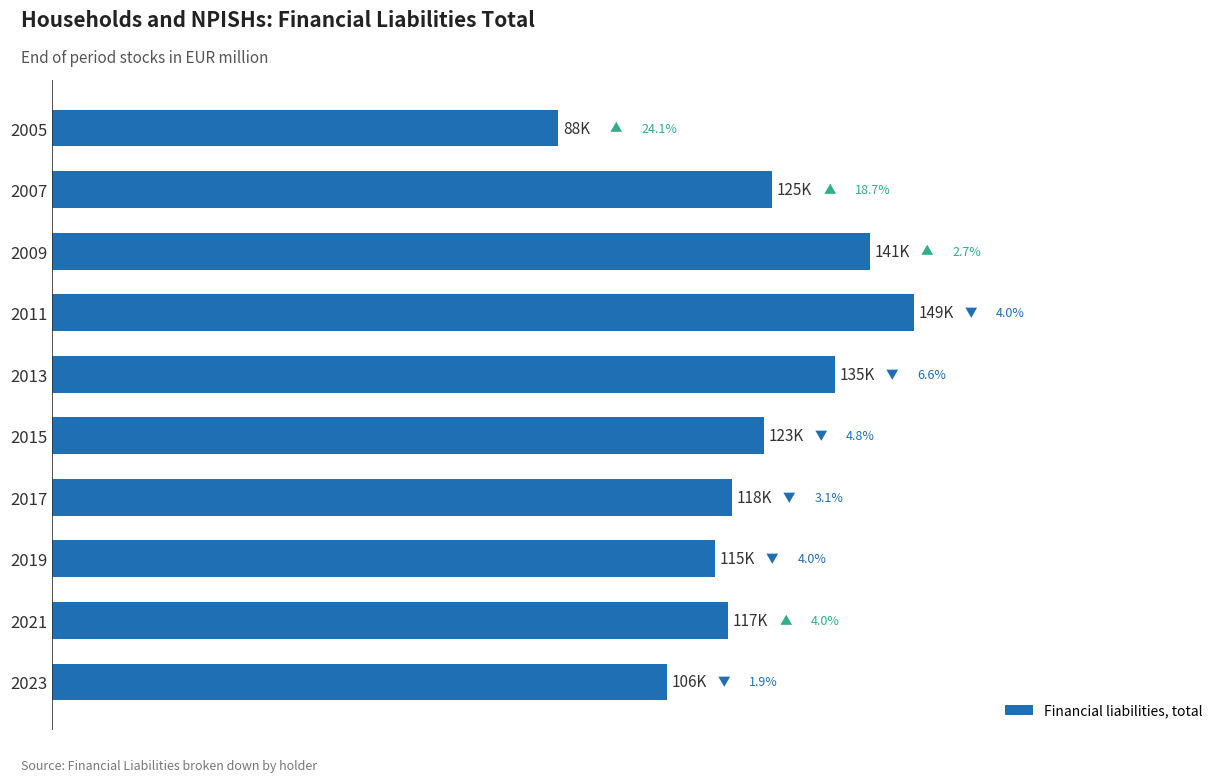

What is the minimum value shown in the chart?

87597.7